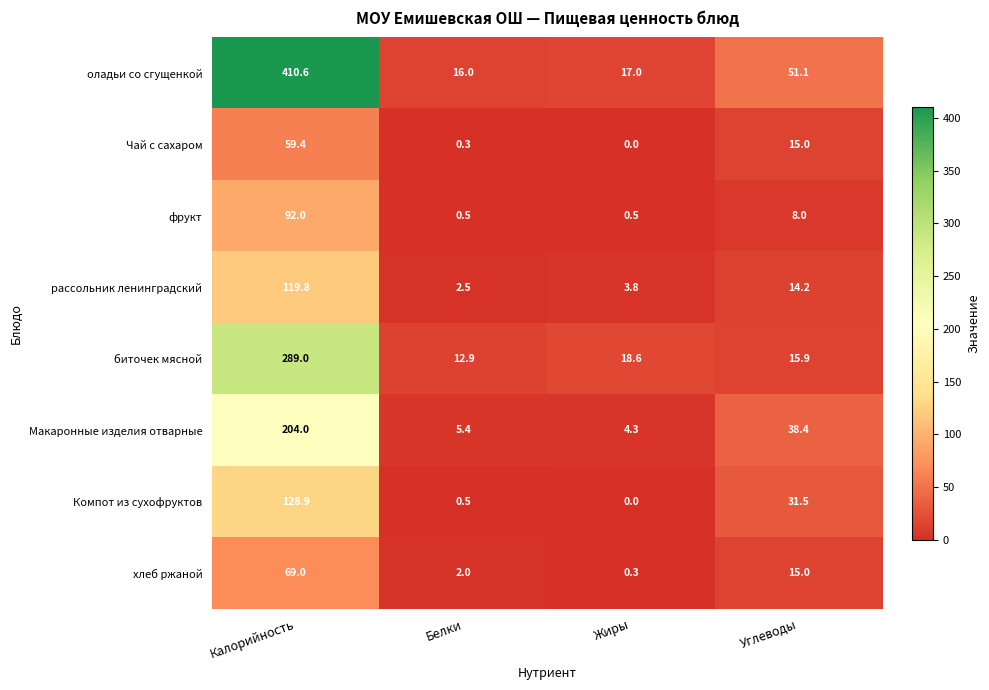

What is the sum of all Чай с сахаром values?

74.7